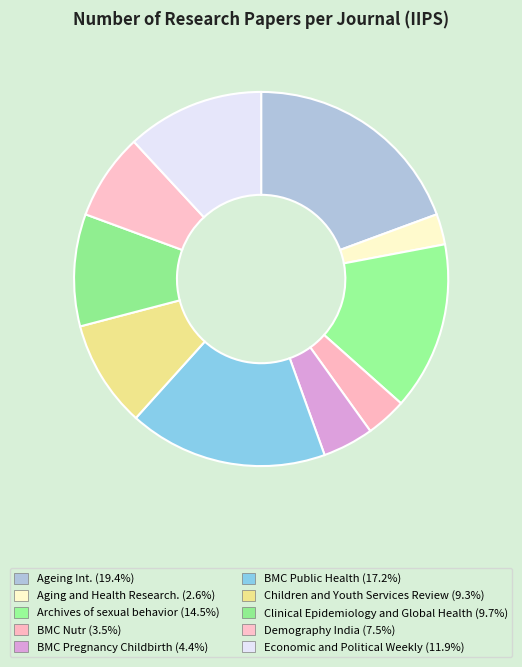

How many slices are in this pie chart?

10